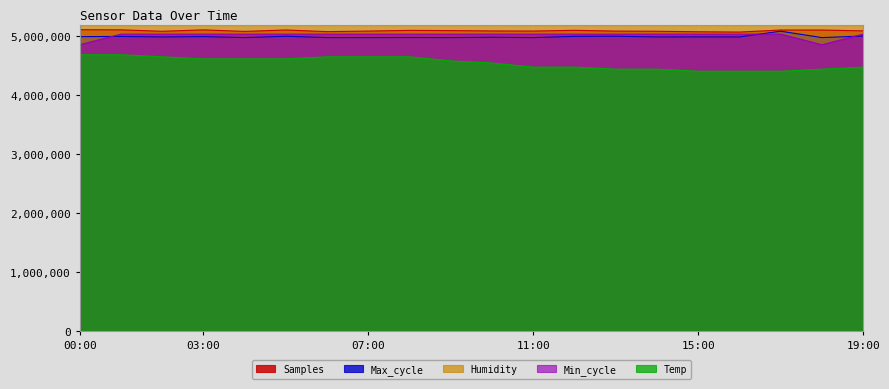

At which category does the chart reach its peak across all series?

00:00